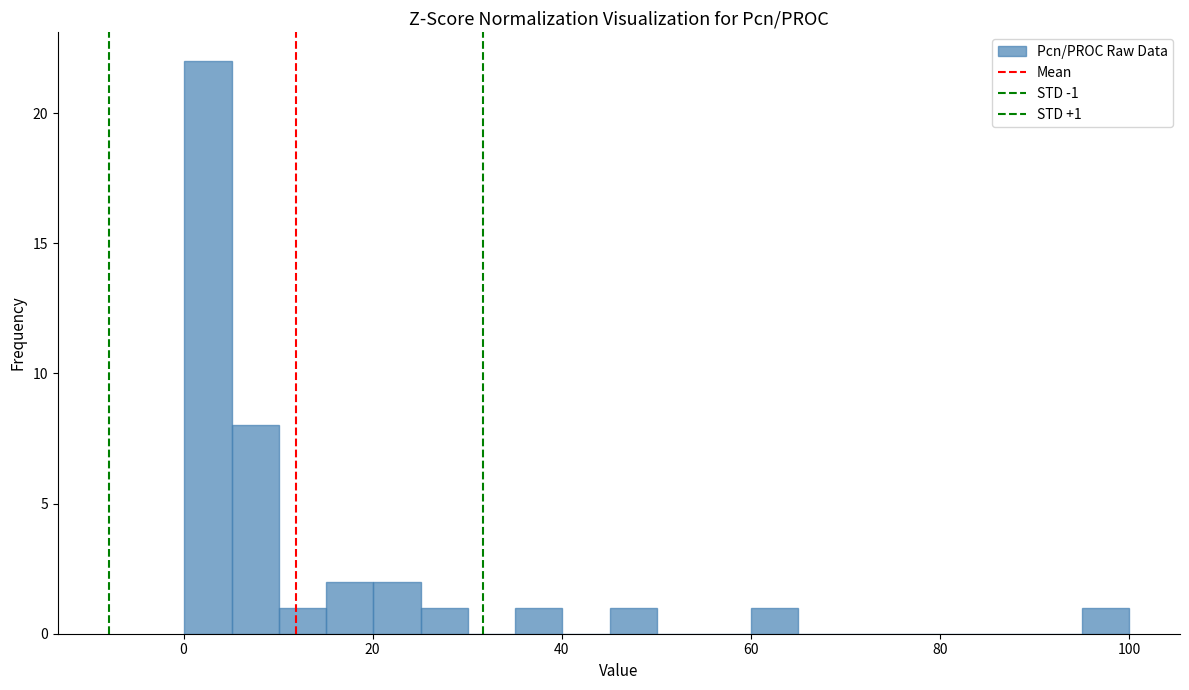

Read against the x-axis, roughly where is the centre of the tallest bar?

2